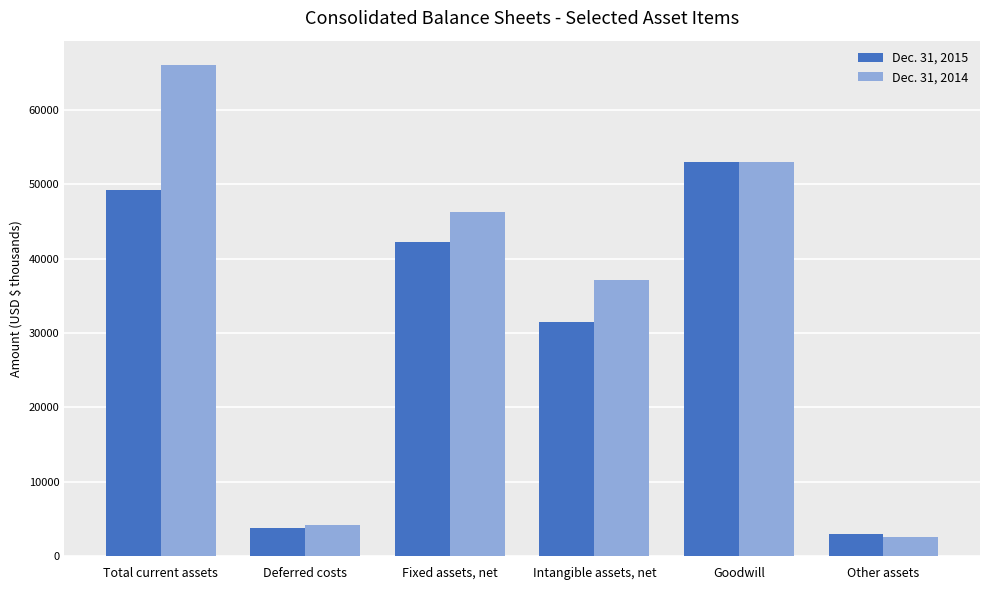

At which label is Dec. 31, 2015 closest to 27965?

Intangible assets, net